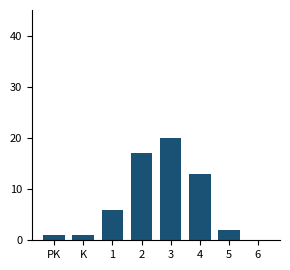

Reading right to left, extract all data points from this chart.

6=0	5=2	4=13	3=20	2=17	1=6	K=1	PK=1